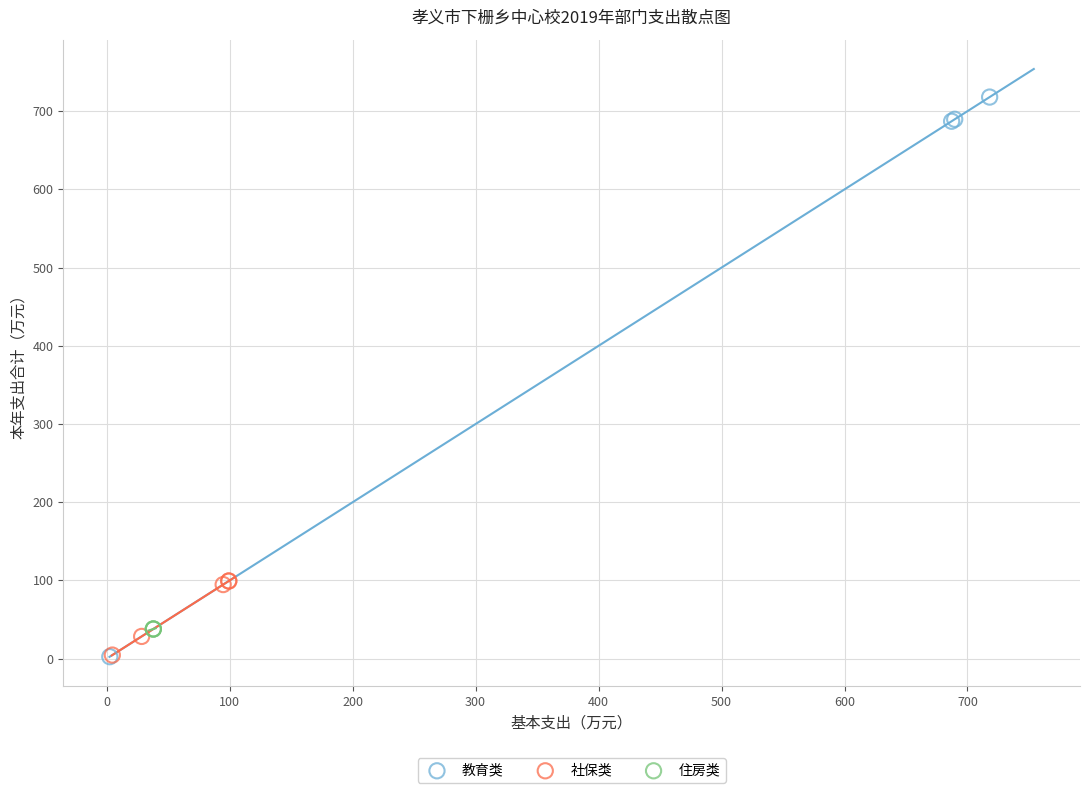

Which series contains the highest Y value?

教育类